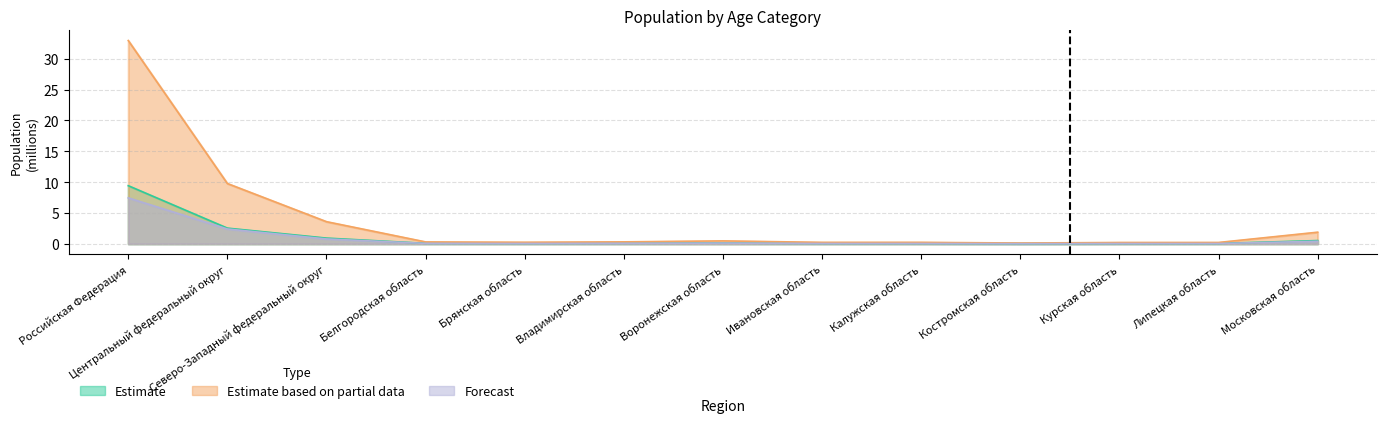

What is the difference between the maximum and minimum values in the Forecast series?

7.4